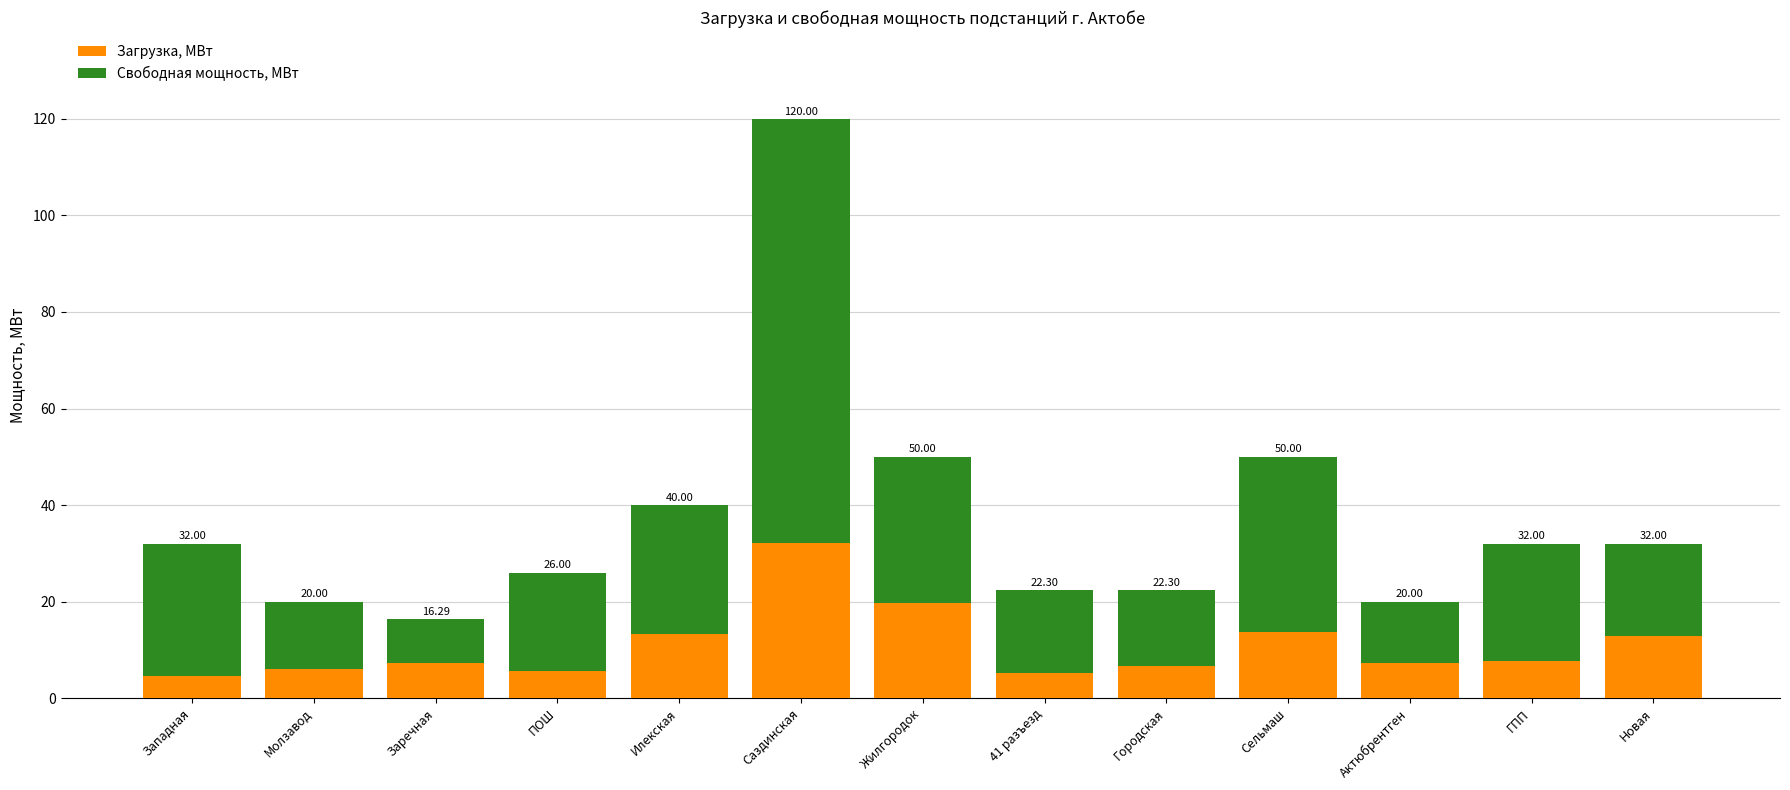

Is it true that Свободная мощность, МВт equals 20.7 at Молзавод?

False